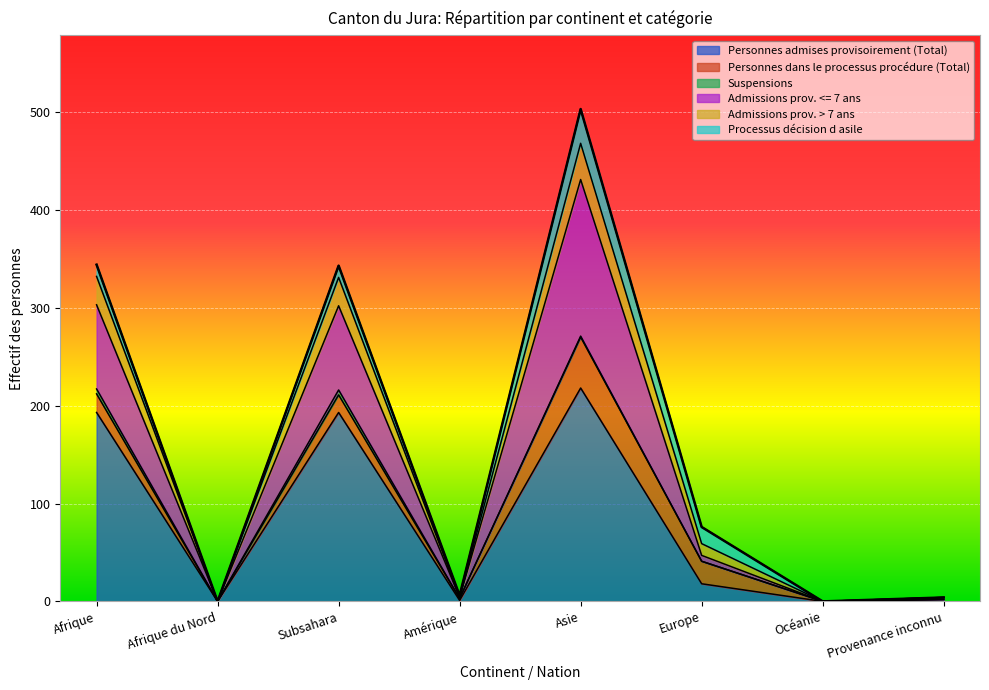

True or false: Personnes admises provisoirement (Total) has a value of 131 at Subsahara.

False